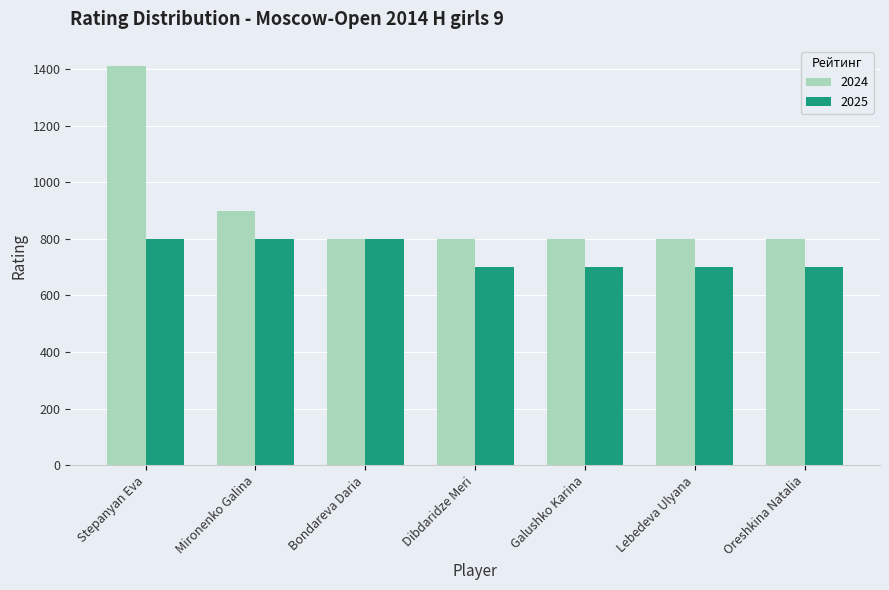

Read the 2024 value at Mironenko Galina.

900